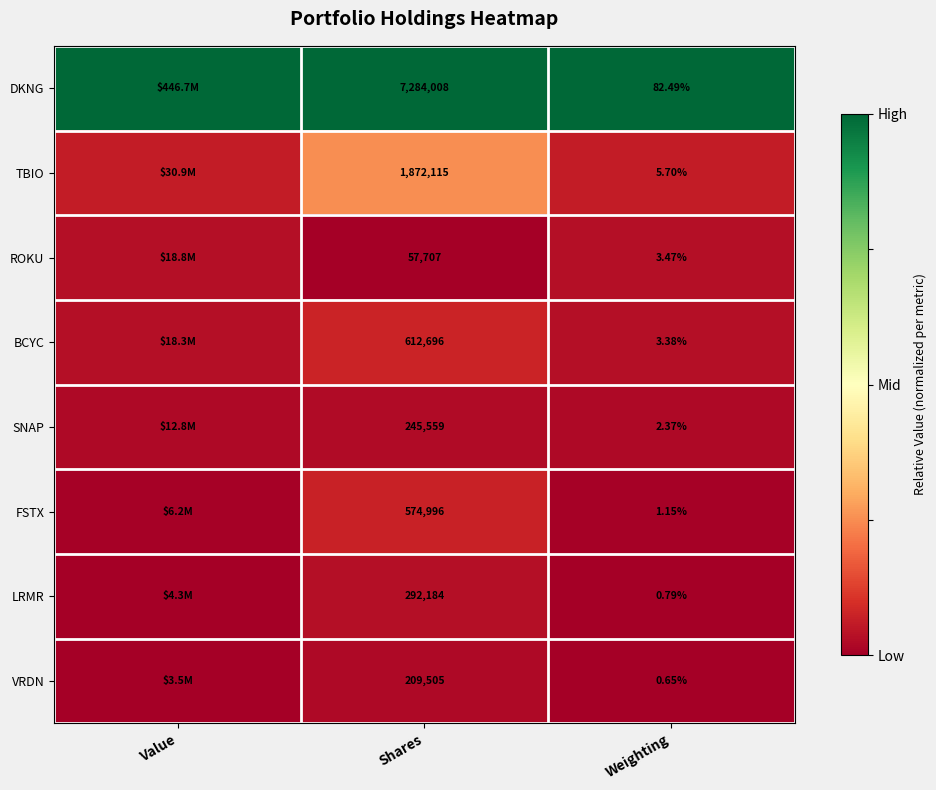

Is the value of LRMR at Shares greater than the value of FSTX at Weighting?

Yes